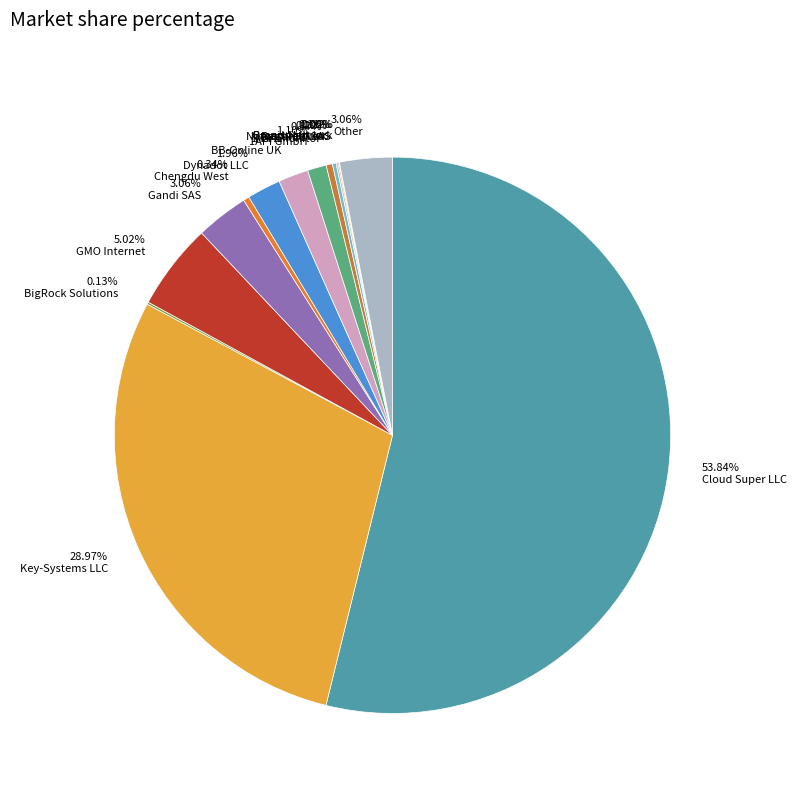

What is the ratio of the value at Brandsight Inc. to the value at MarkMonitor?

0.2